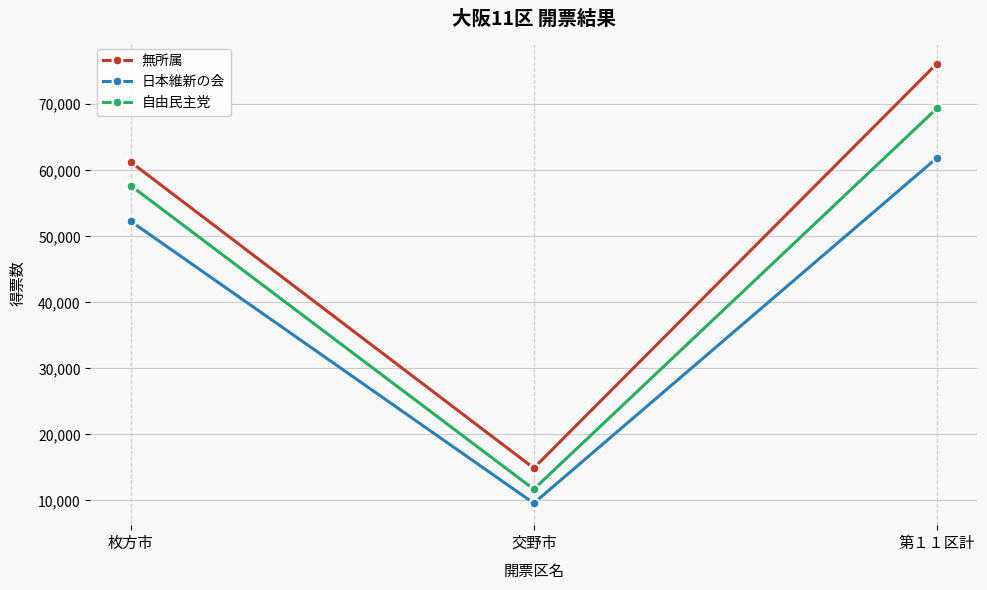

What are all the series names shown in the legend?

無所属, 日本維新の会, 自由民主党